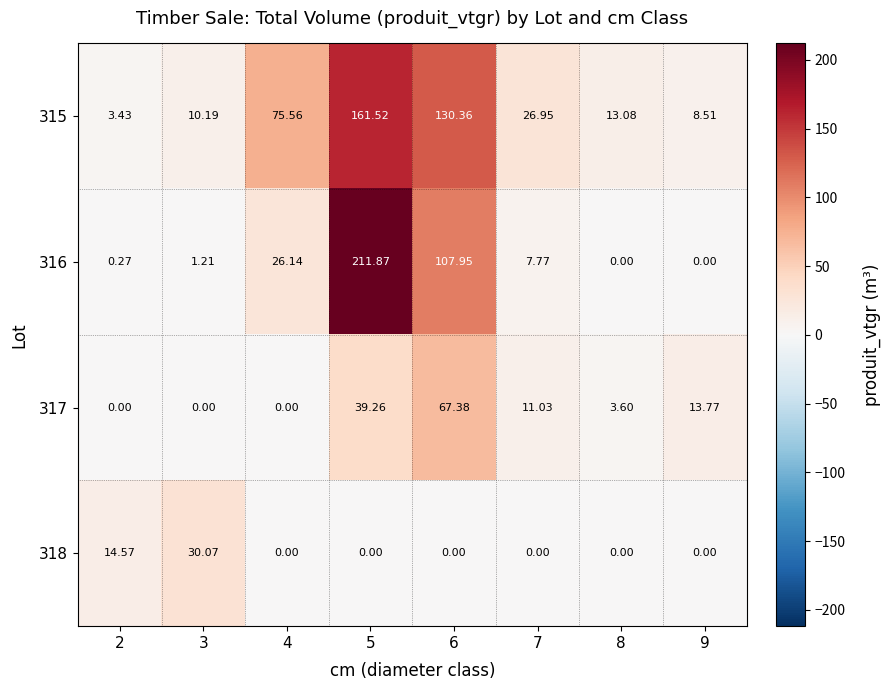

What is the maximum value shown in the chart?

211.9